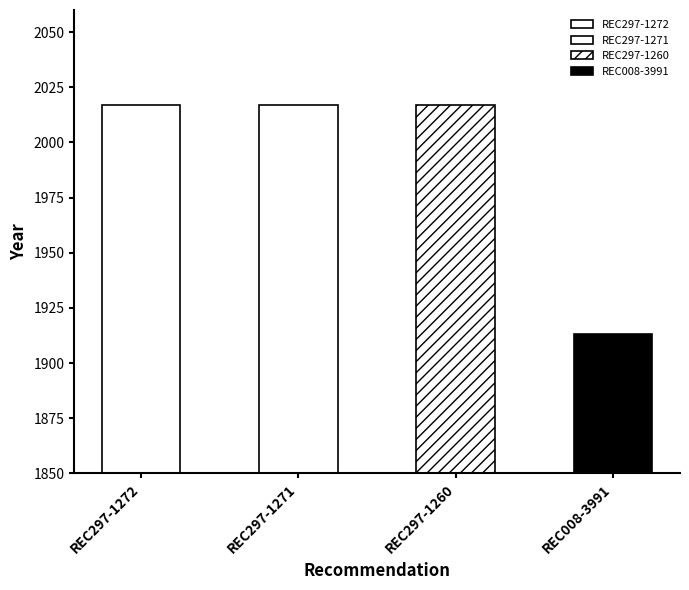

Is it true that the value at REC297-1271 is 3257?

False